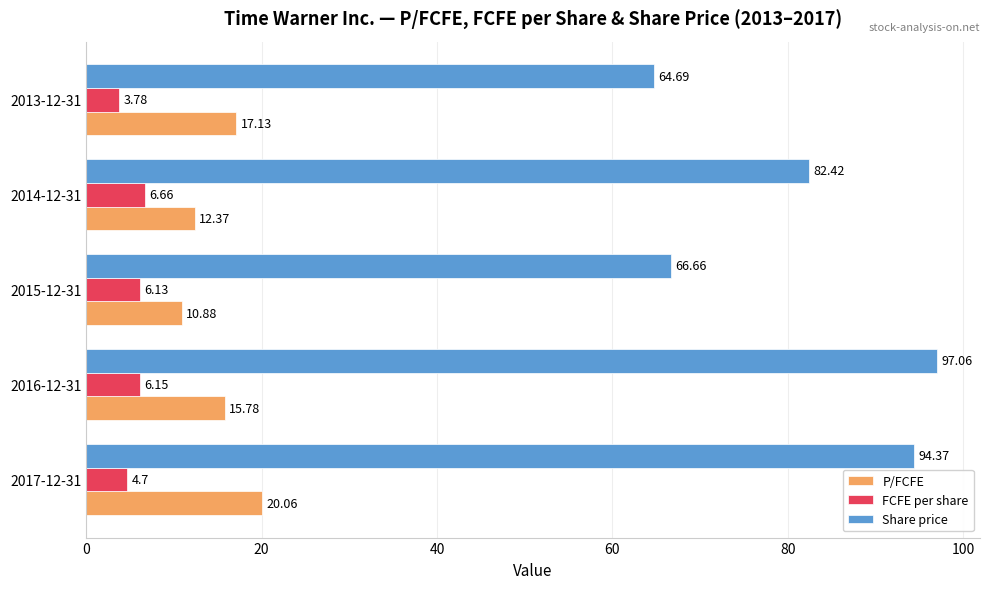

Which series has the largest range (max minus min)?

Share price